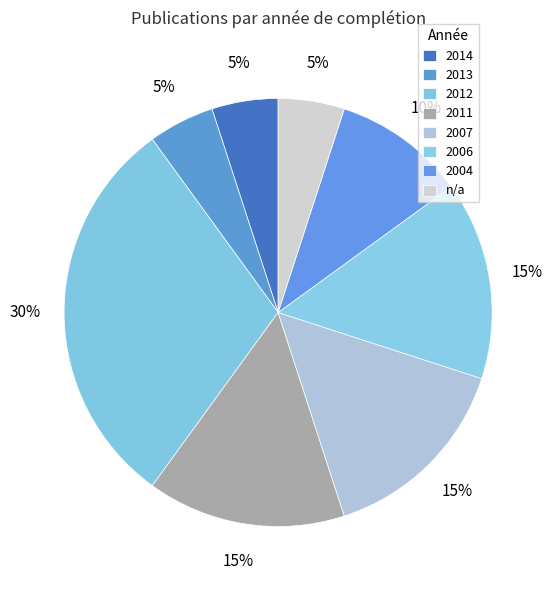

Which slice is the largest?

2012